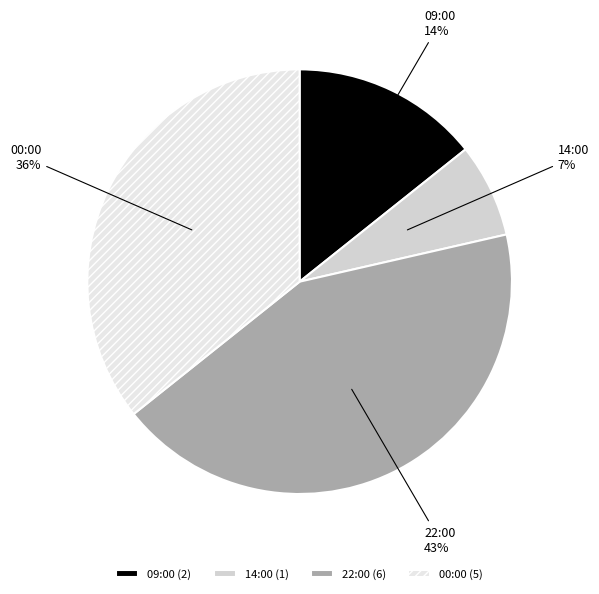

To the nearest percent, what is the difference between the largest and smallest slice percentages?

36%